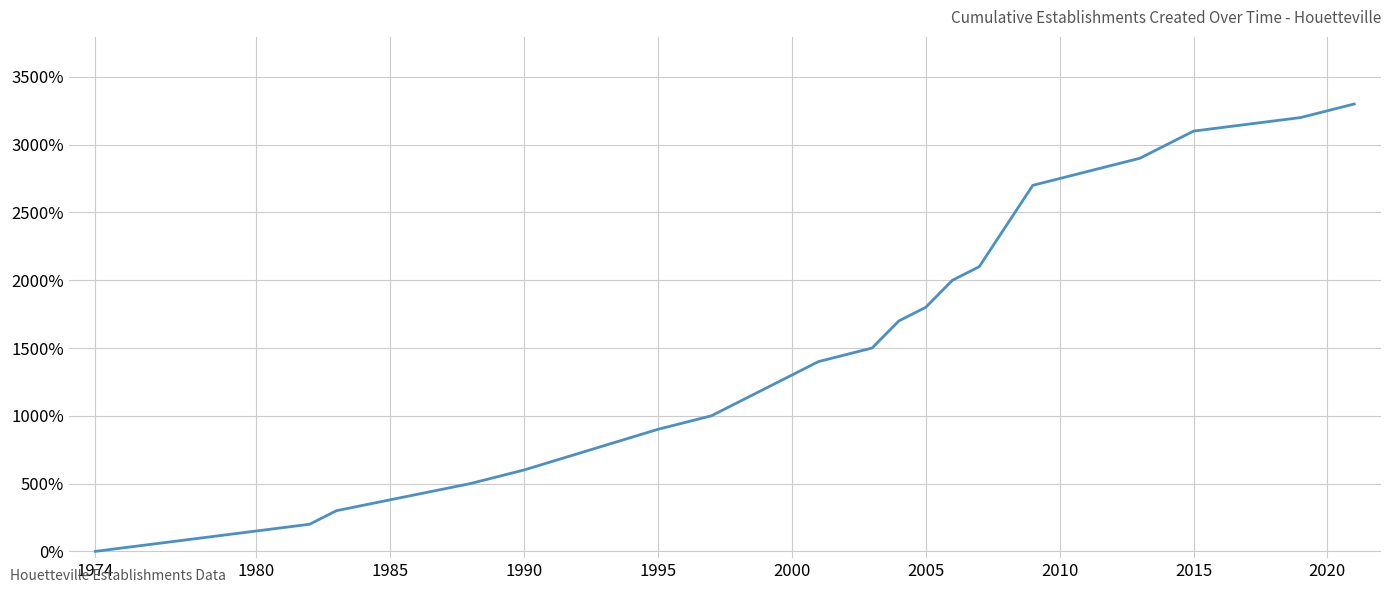

What is the sum of all values?

32800